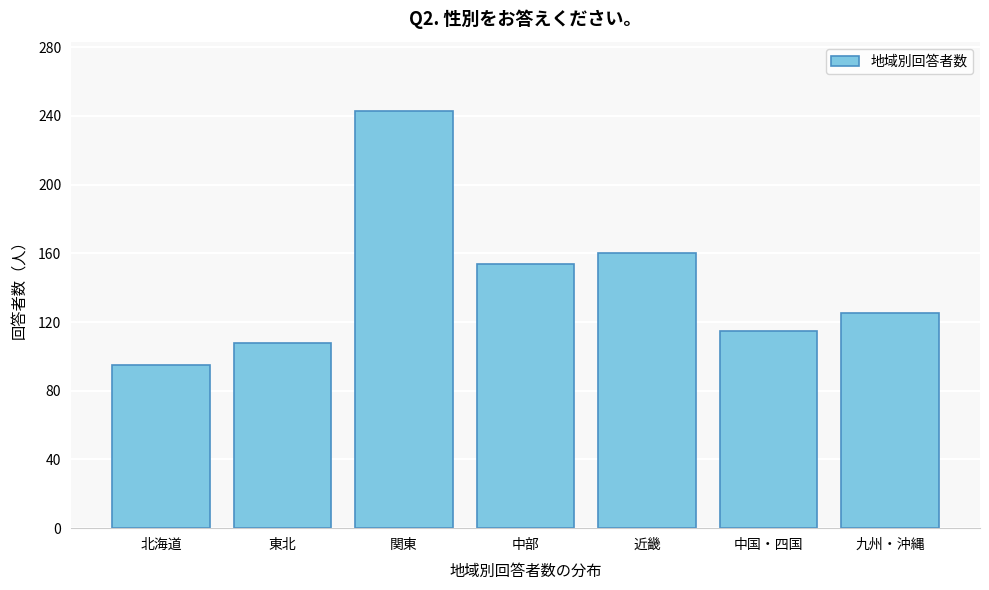

Reading left to right, extract all data points from this chart.

北海道=95	東北=108	関東=243	中部=154	近畿=160	中国・四国=115	九州・沖縄=125